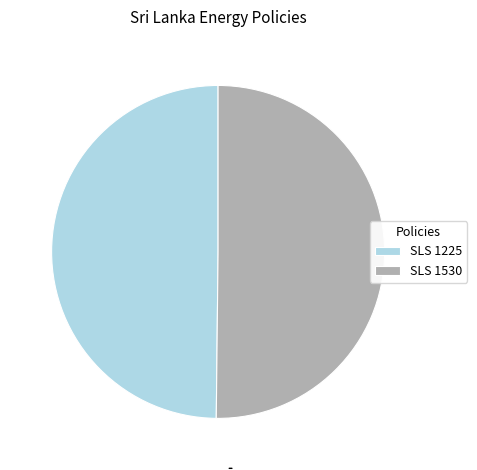

Is the sum of SLS 1530 and SLS 1225 greater than half?

Yes